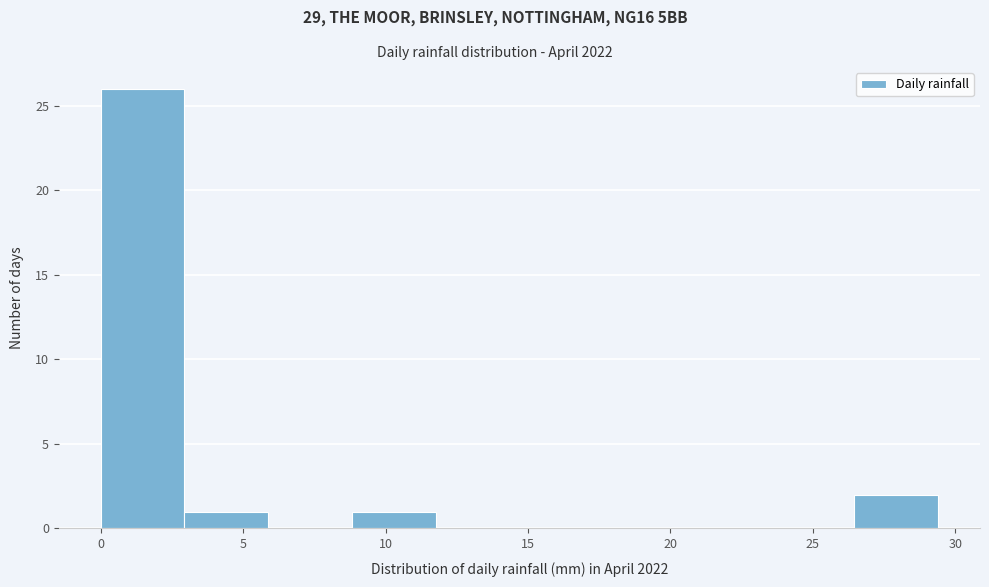

Reading left to right, transcribe this chart: for each bar, give the range it covers on the x-axis and its height. Neither the bar edges nor the heights are printed on the chart, so give them approximately, as read against the axes.

0.0 to 3.0: 26
3.0 to 6.0: 1
6.0 to 9.0: 0
9.0 to 12.0: 1
12.0 to 14.5: 0
14.5 to 17.5: 0
17.5 to 20.5: 0
20.5 to 23.5: 0
23.5 to 26.5: 0
26.5 to 29.5: 2